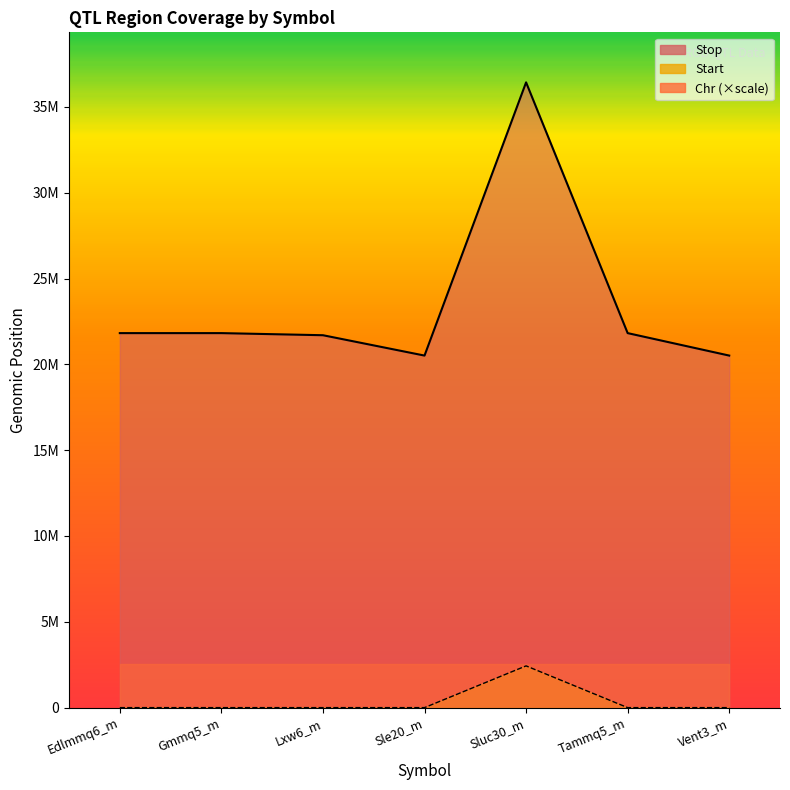

Is the value of Start at Edlmmq6_m greater than the value of Stop at Sluc30_m?

No